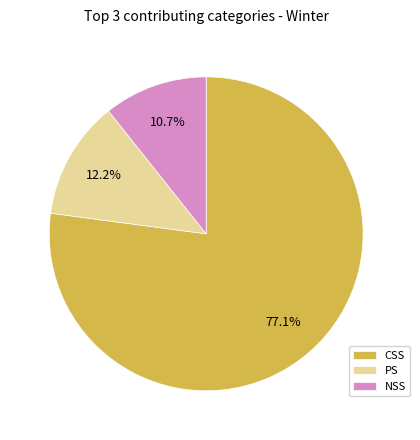

Combined, what portion of the pie is CSS and NSS?

87.8%